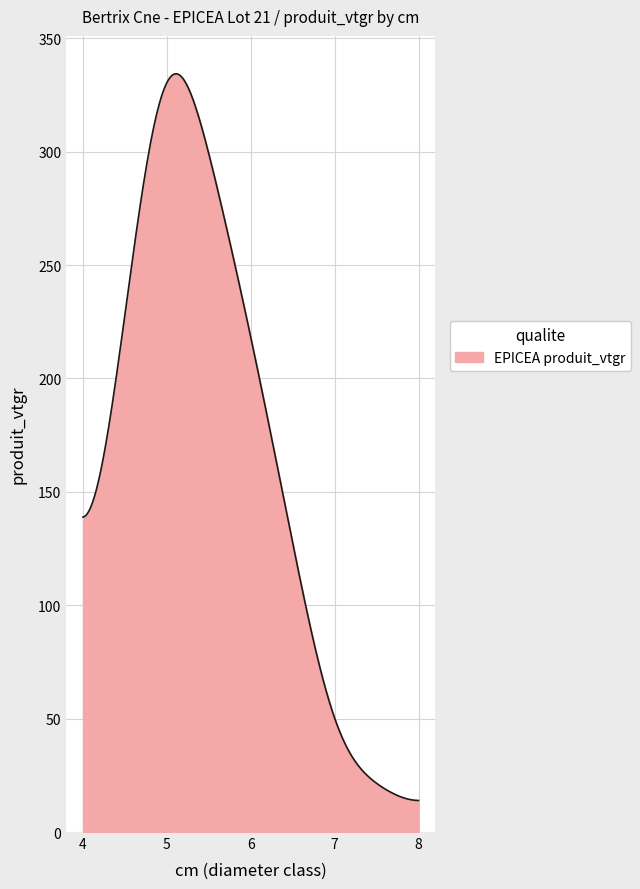

How many lines are shown in the chart?

1